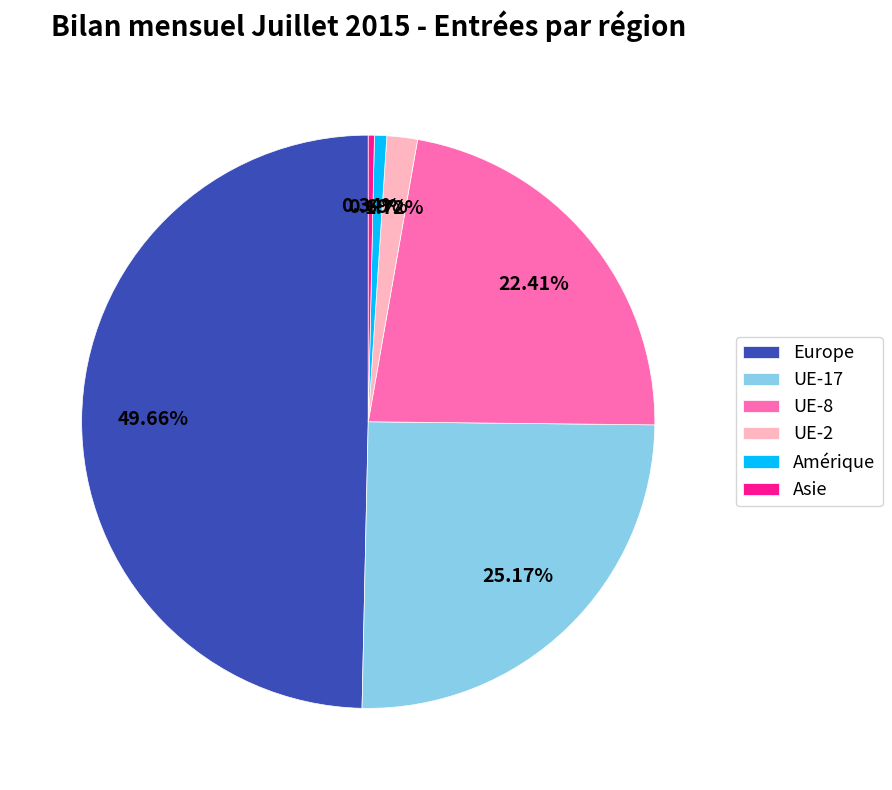

How many slices are in this pie chart?

6